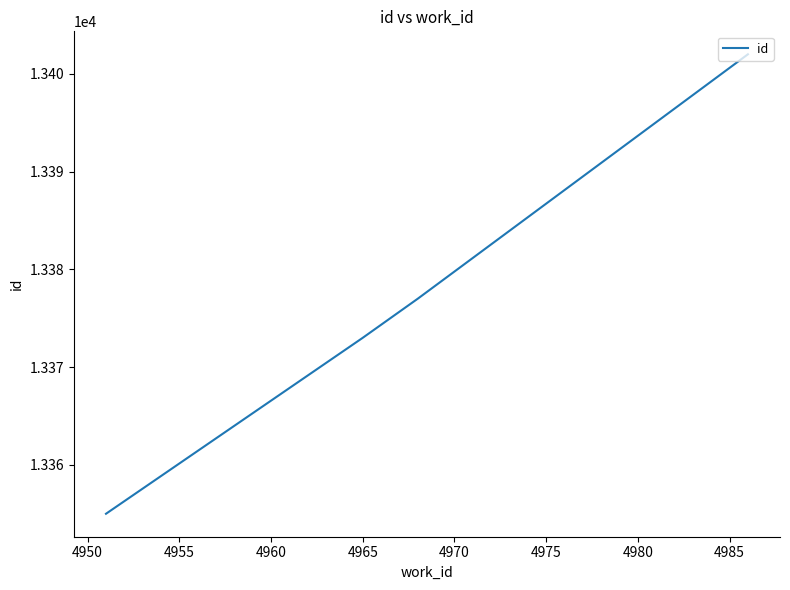

What is the smallest value displayed?

13355